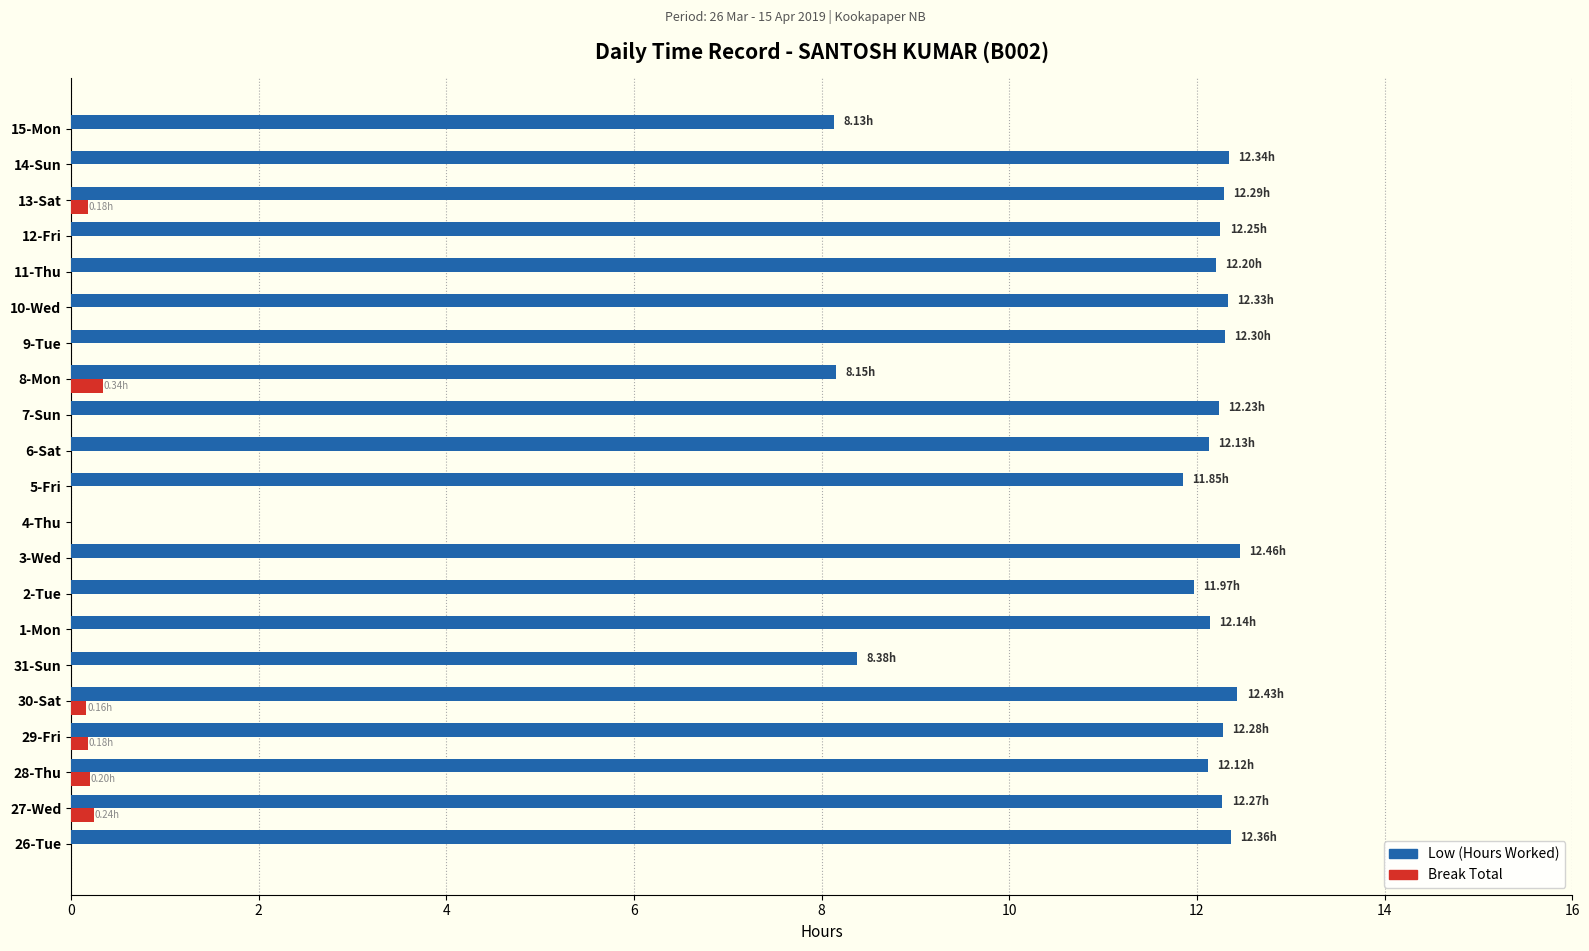

Are the bars grouped side by side (vs. stacked)?

Yes